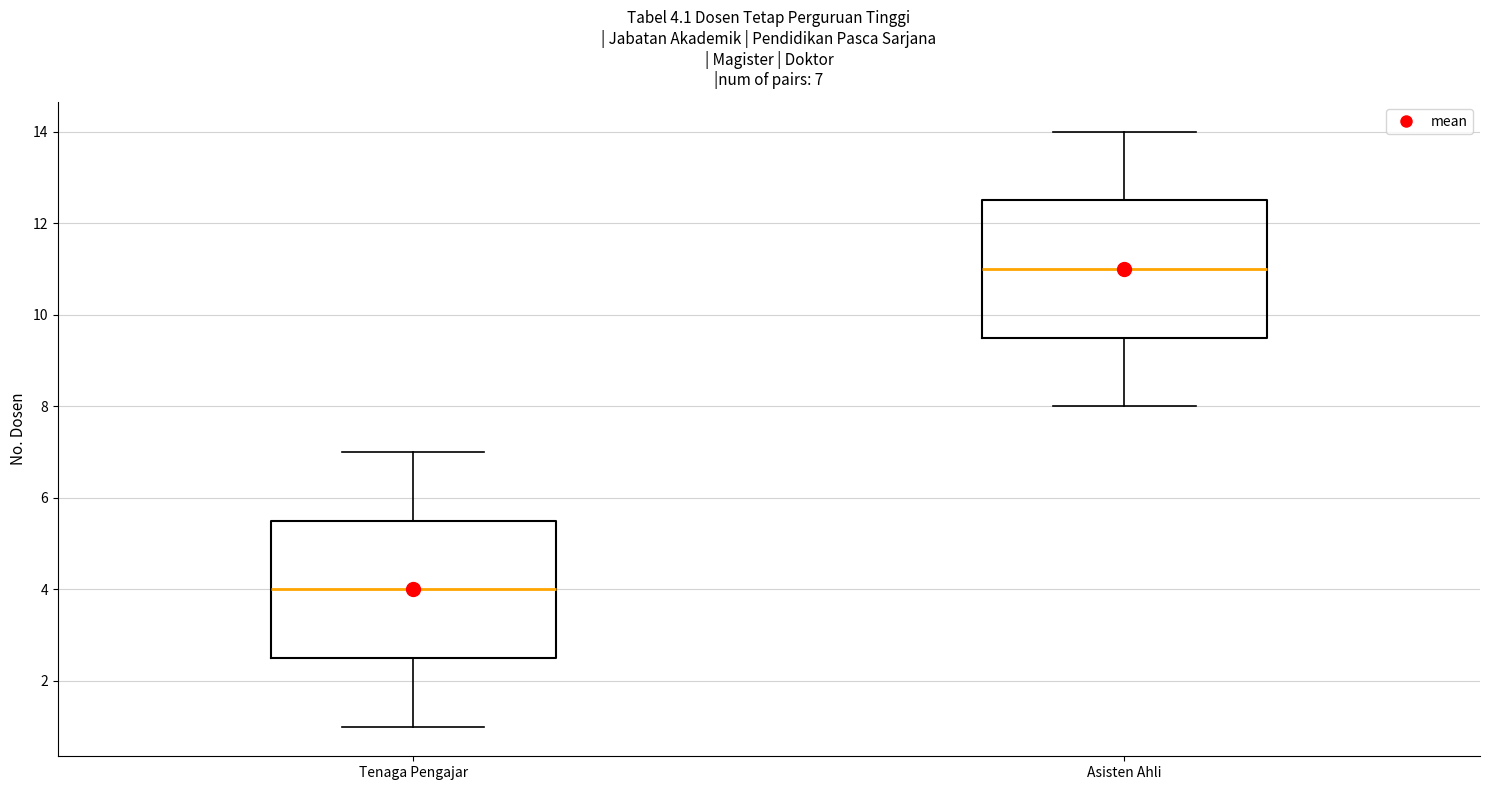

Which box's median line is the lowest?

Tenaga Pengajar